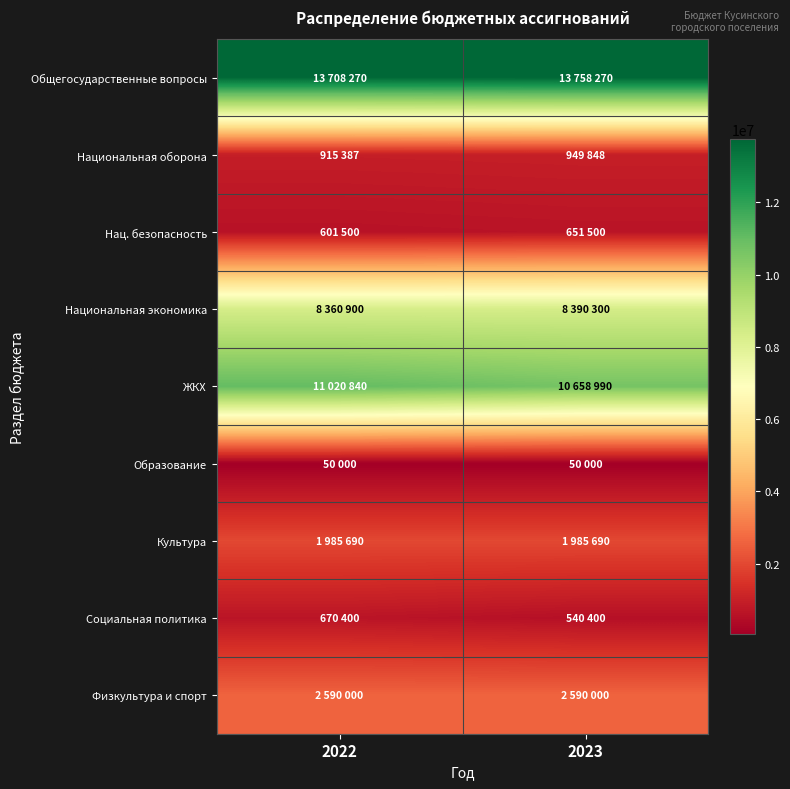

At which category is the sum across all series the highest?

2022